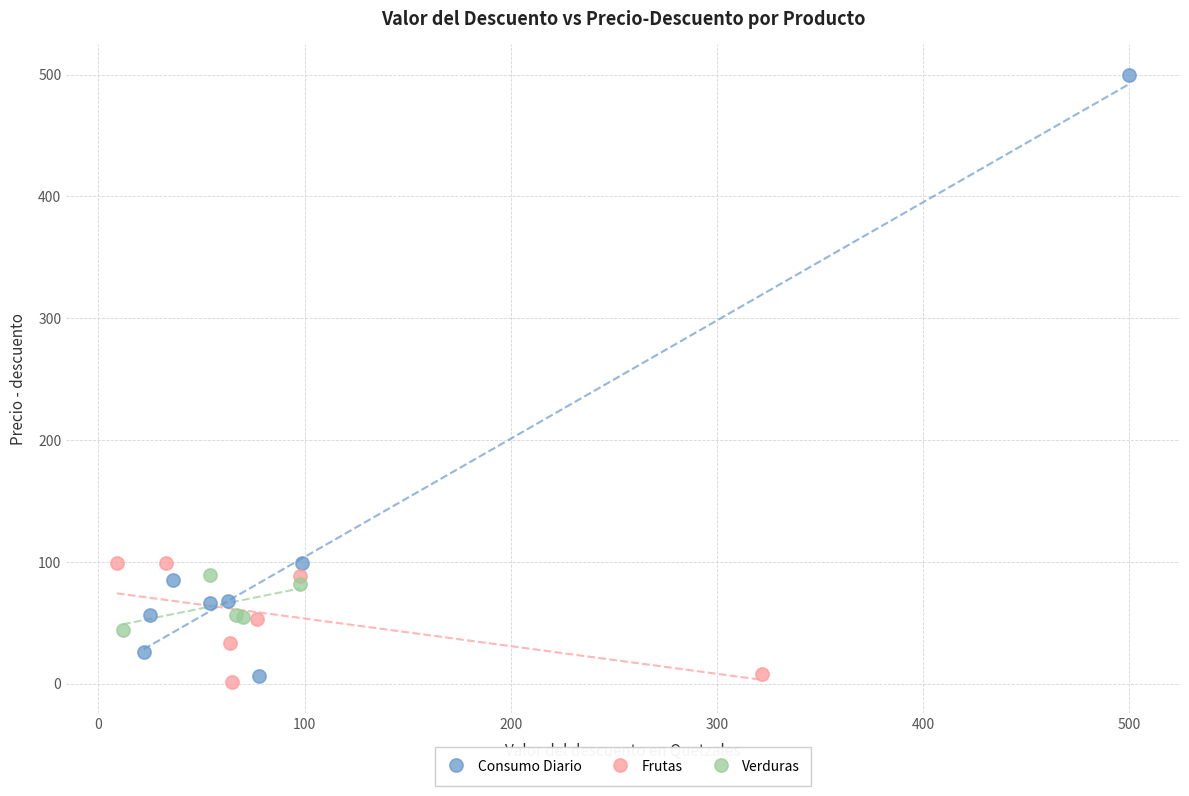

Which series has the widest spread of Y values?

Consumo Diario